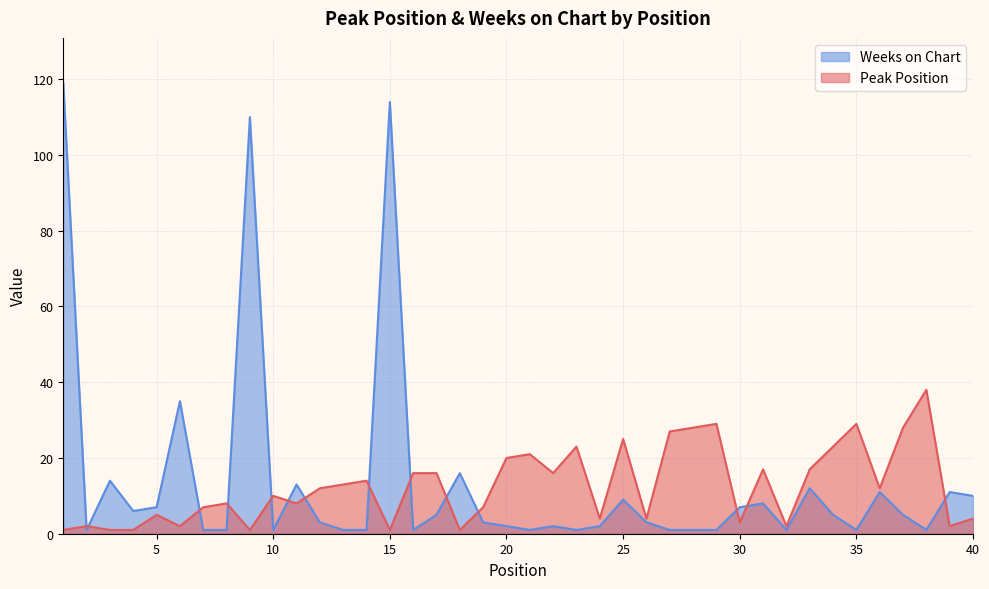

List the series in order of their overall mean, lowest first.

Peak Position, Weeks on Chart